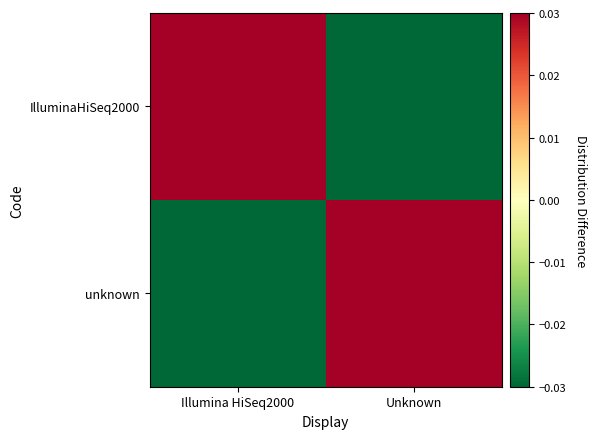

Reading left to right, list all the values displayed in this chart.

IlluminaHiSeq2000: Illumina HiSeq2000=0.5	Unknown=-0.5
unknown: Illumina HiSeq2000=-0.5	Unknown=0.5